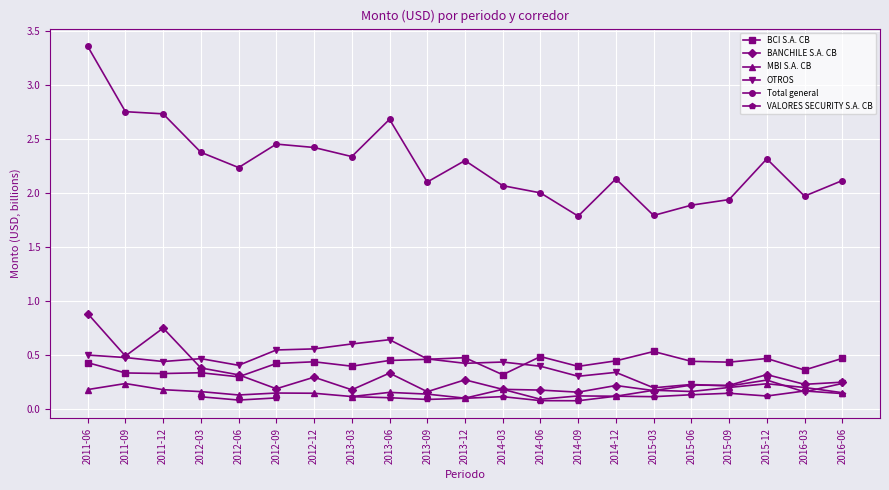

How many positive values does the VALORES SECURITY S.A. CB series have?

17